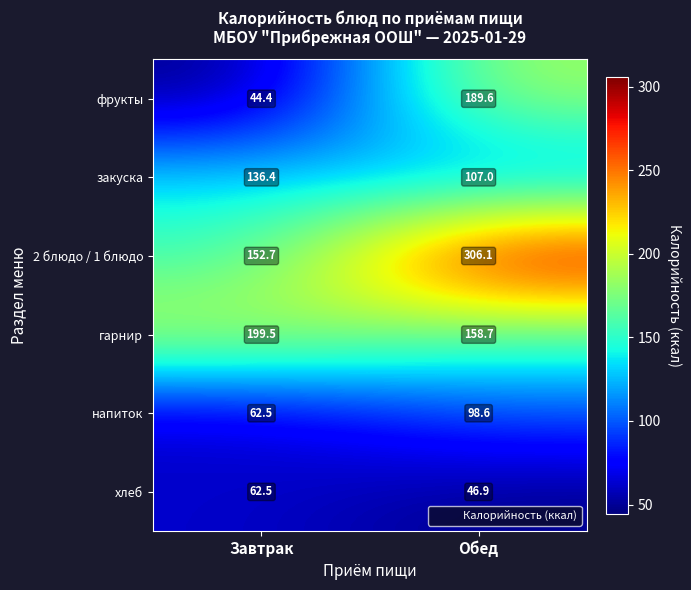

Rank the series by their maximum value, from highest to lowest.

2 блюдо / 1 блюдо, гарнир, фрукты, закуска, напиток, хлеб